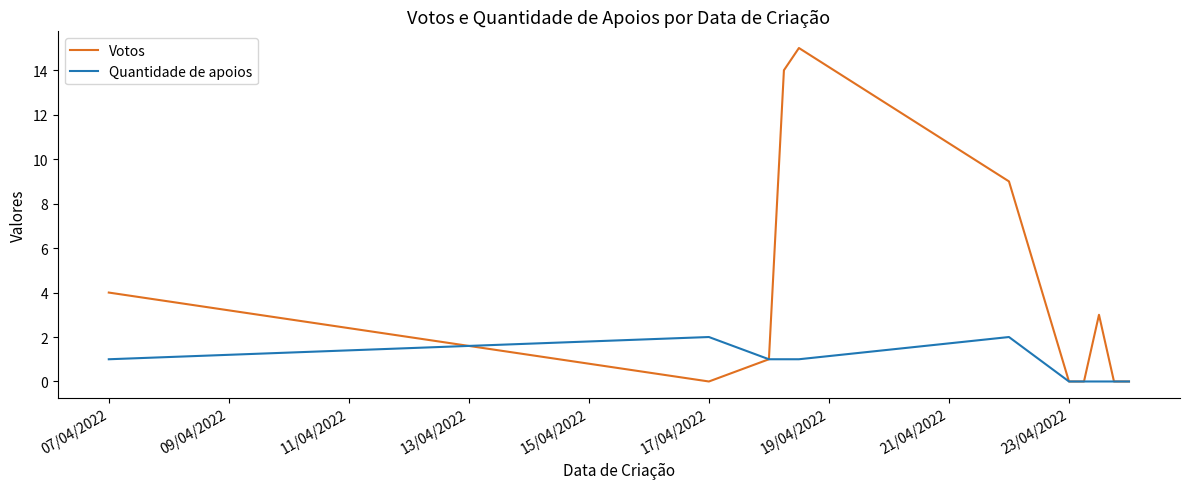

Which series has the largest total across all categories?

Votos